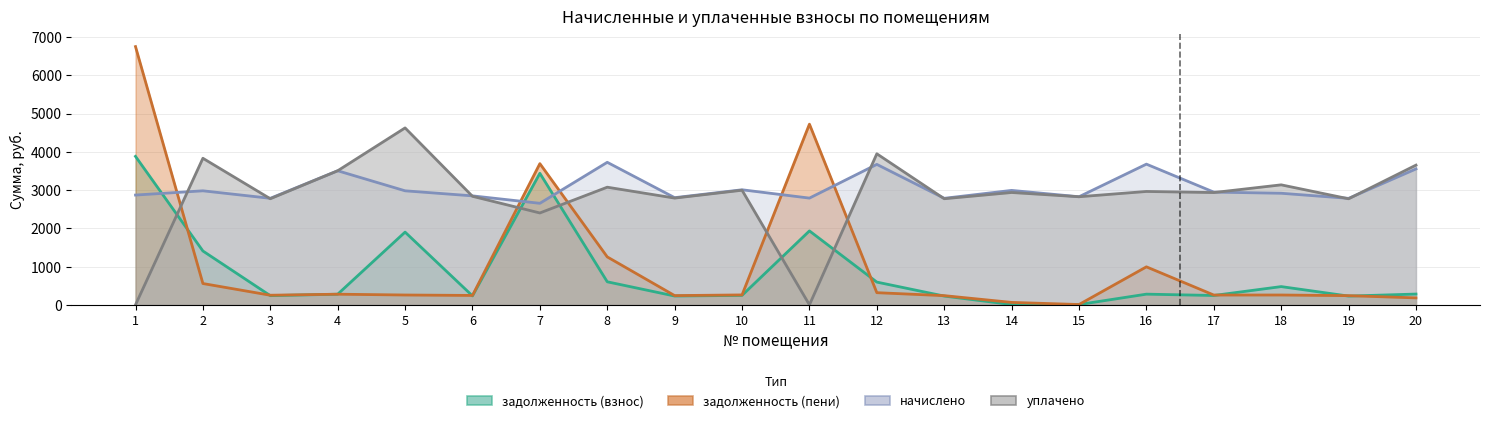

What is the maximum value shown in the chart?

6748.9